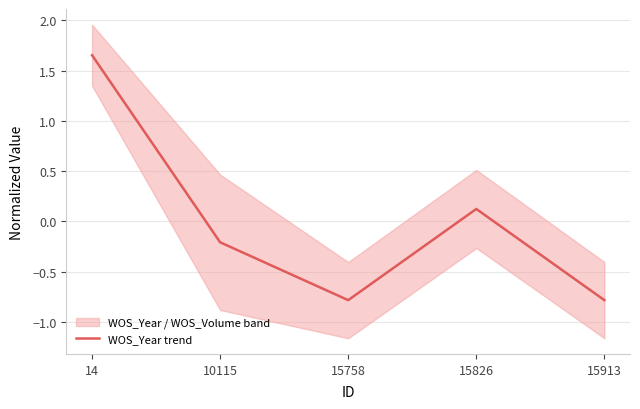

Is it true that the value at 14 is 1.7?

True